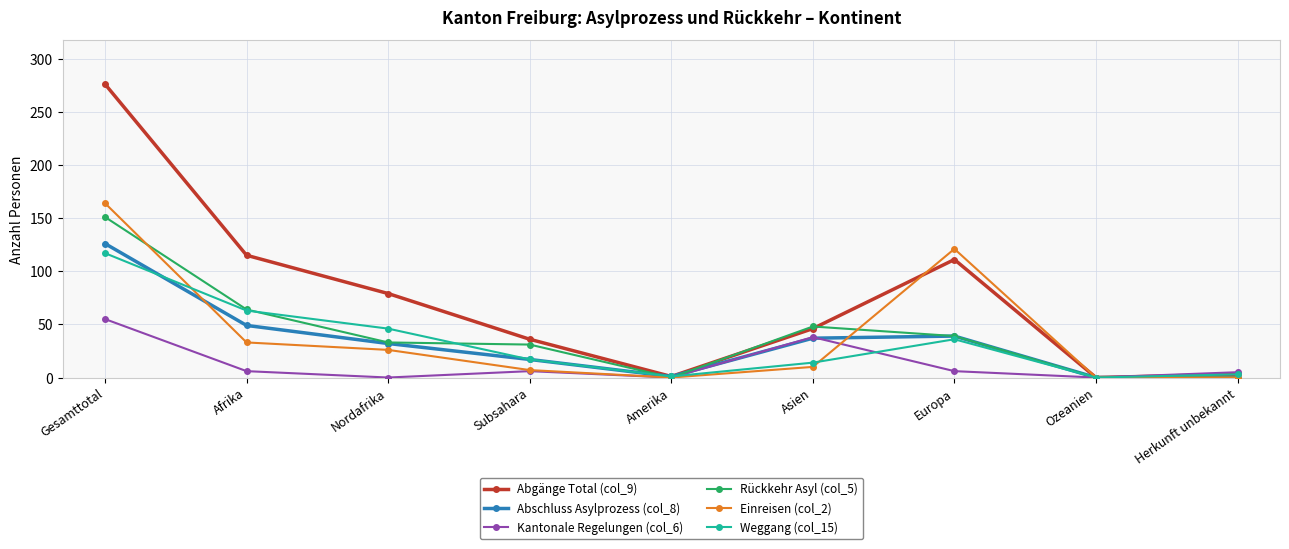

Which series has the widest spread of values?

Abgänge Total (col_9)